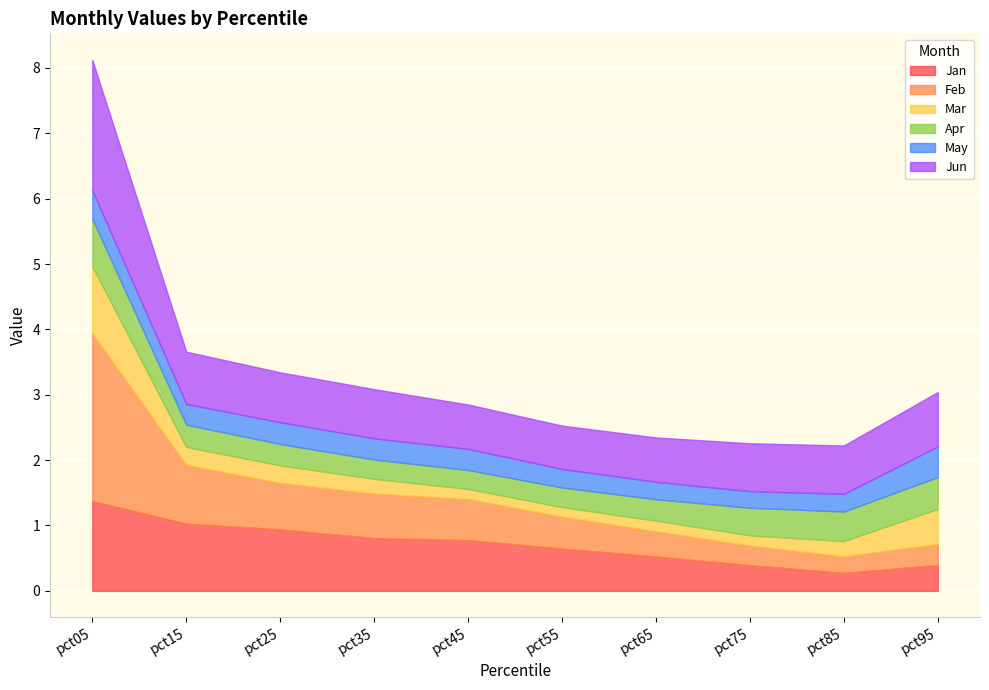

What is the minimum value shown in the chart?

0.1